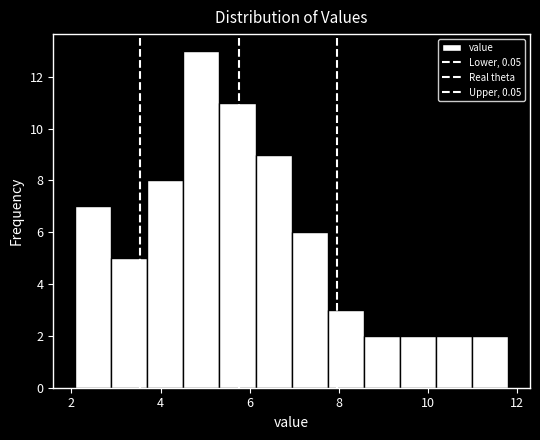

Reading left to right, list every bar in this chart as the range it spans on the x-axis followed by its height. Neither the bar edges nor the heights are printed on the chart, so give them approximately, as read against the axes.

2.0 to 2.8: 7
2.8 to 3.8: 5
3.8 to 4.6: 8
4.6 to 5.4: 13
5.4 to 6.2: 11
6.2 to 7.0: 9
7.0 to 7.8: 6
7.8 to 8.6: 3
8.6 to 9.4: 2
9.4 to 10.2: 2
10.2 to 11.0: 2
11.0 to 11.8: 2